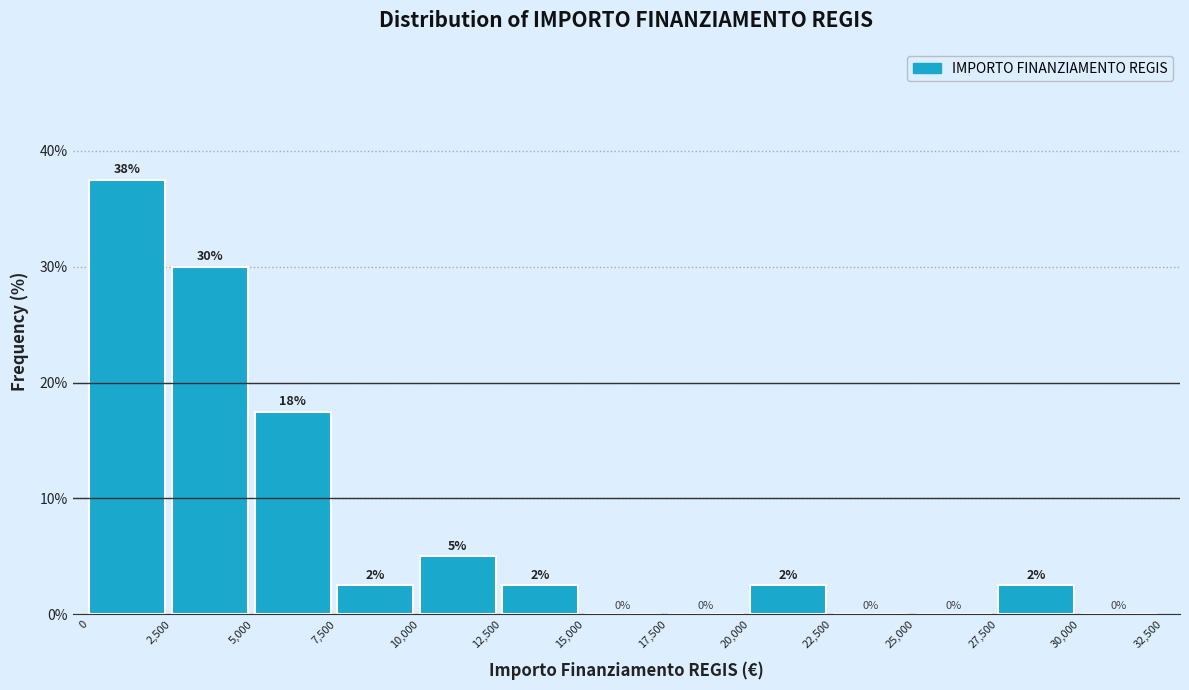

Which range on the x-axis has the tallest bar?

0 to 2,500